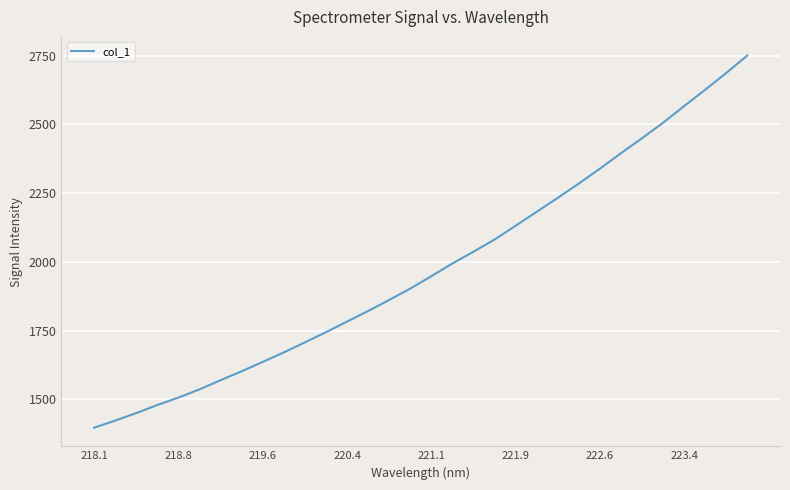

What is the minimum value shown in the chart?

1396.4